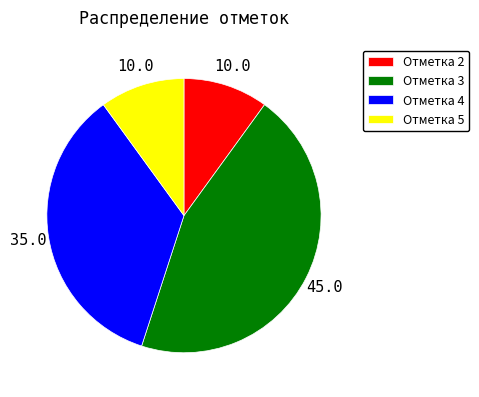

True or false: Отметка 2 accounts for 22% of the total.

False